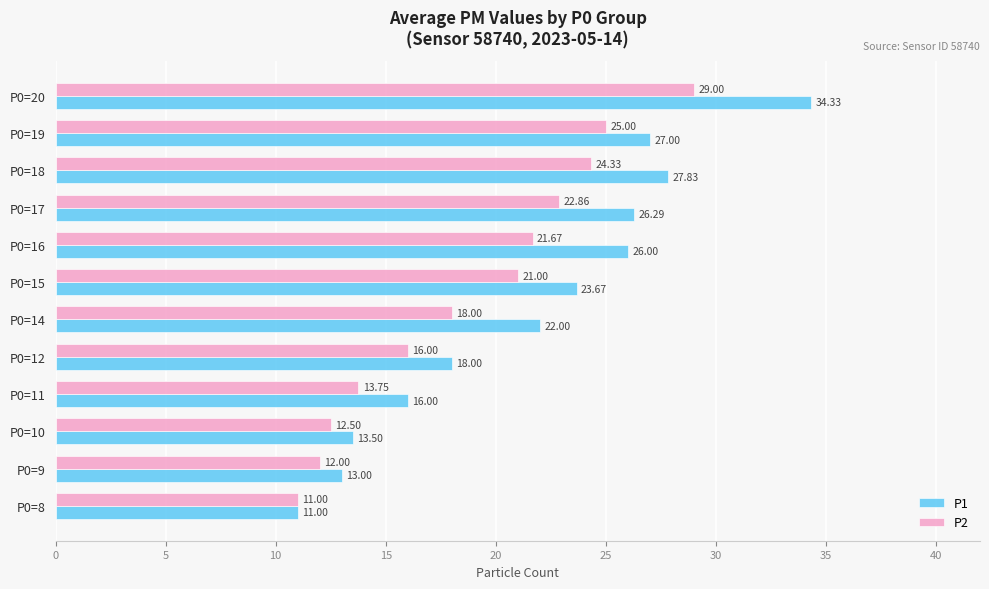

What is the minimum value shown in the chart?

11.0